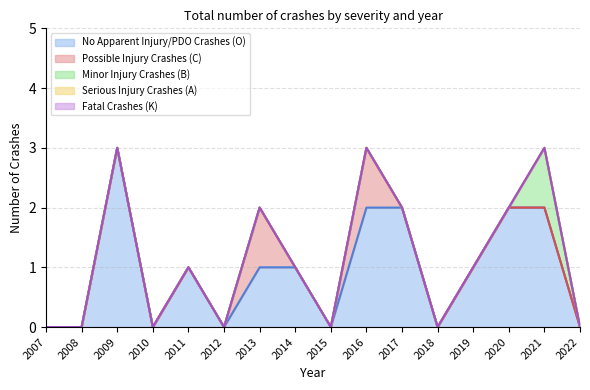

Rank the series at 2011 from lowest to highest value.

Possible Injury Crashes (C), Minor Injury Crashes (B), Serious Injury Crashes (A), Fatal Crashes (K), No Apparent Injury/PDO Crashes (O)